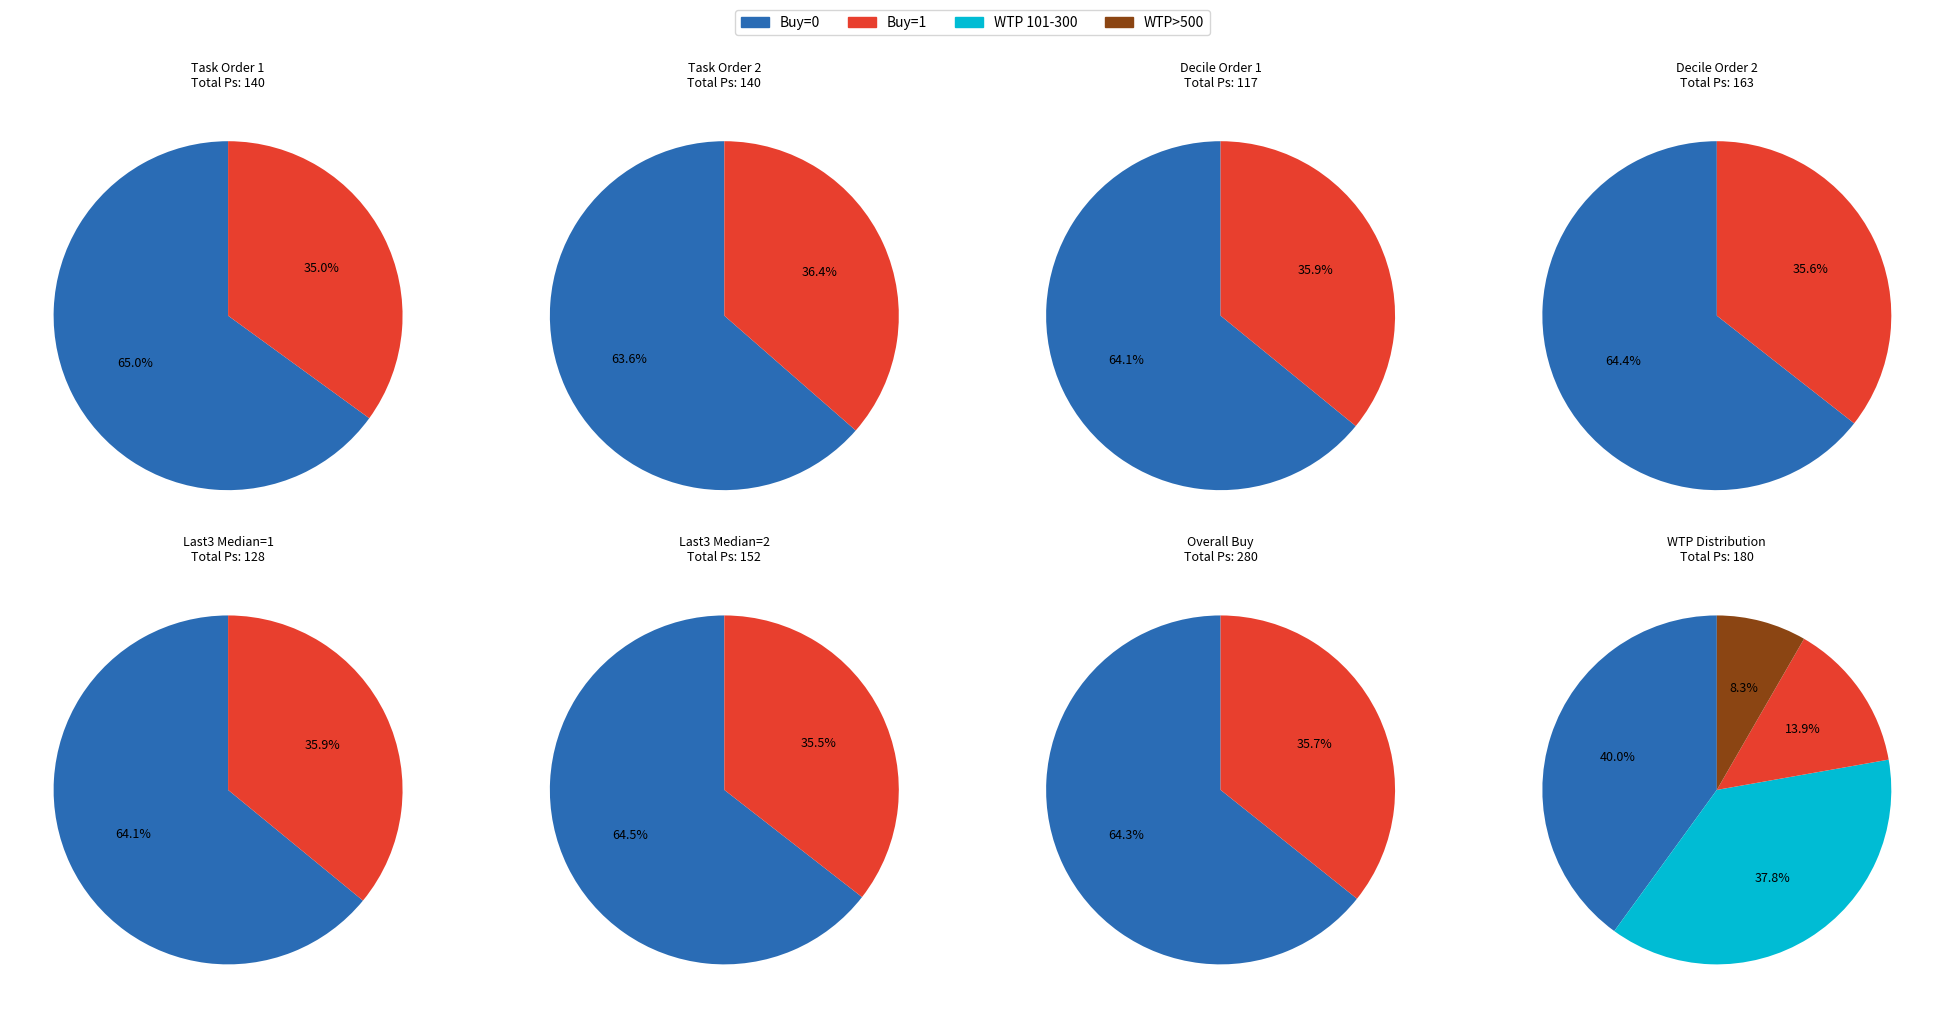

Which category accounts for the majority?

Buy=0